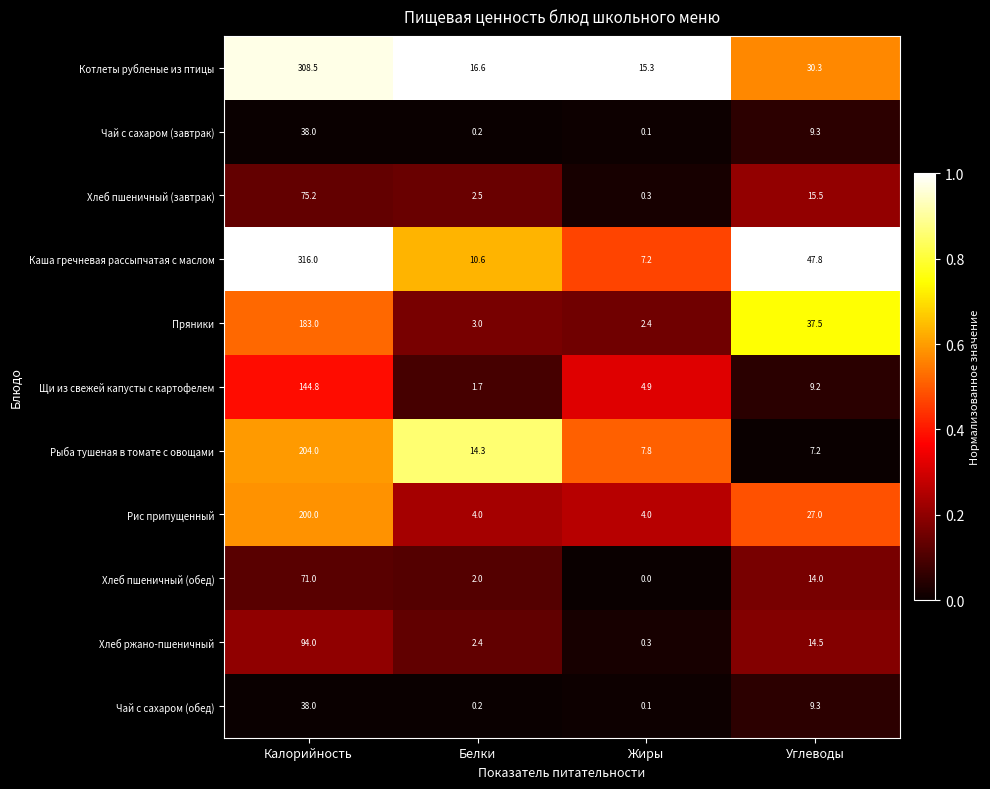

Count the number of data series in this chart.

11